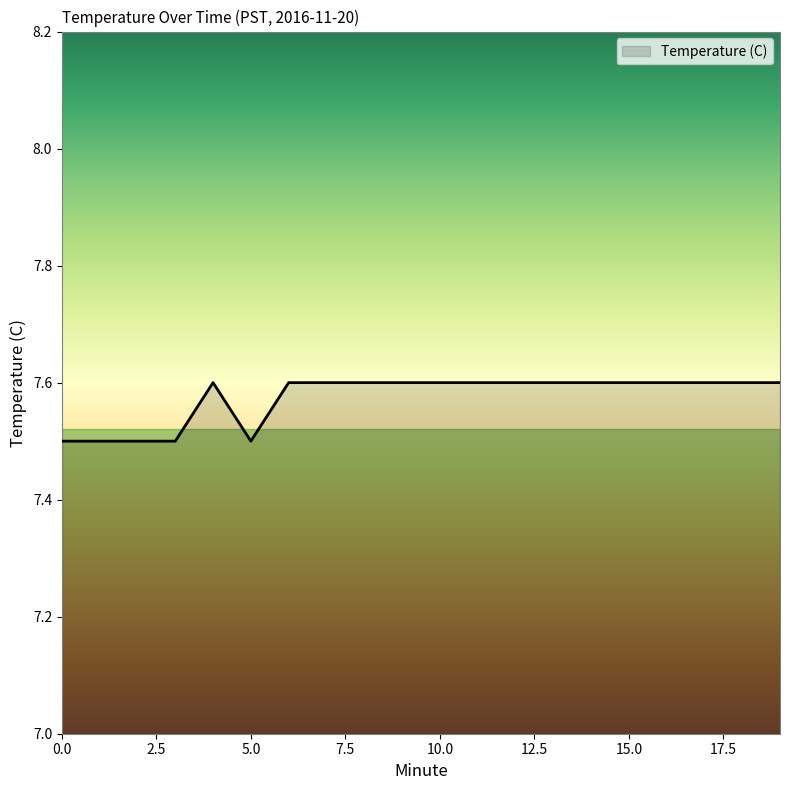

What is the minimum value shown in the chart?

7.5